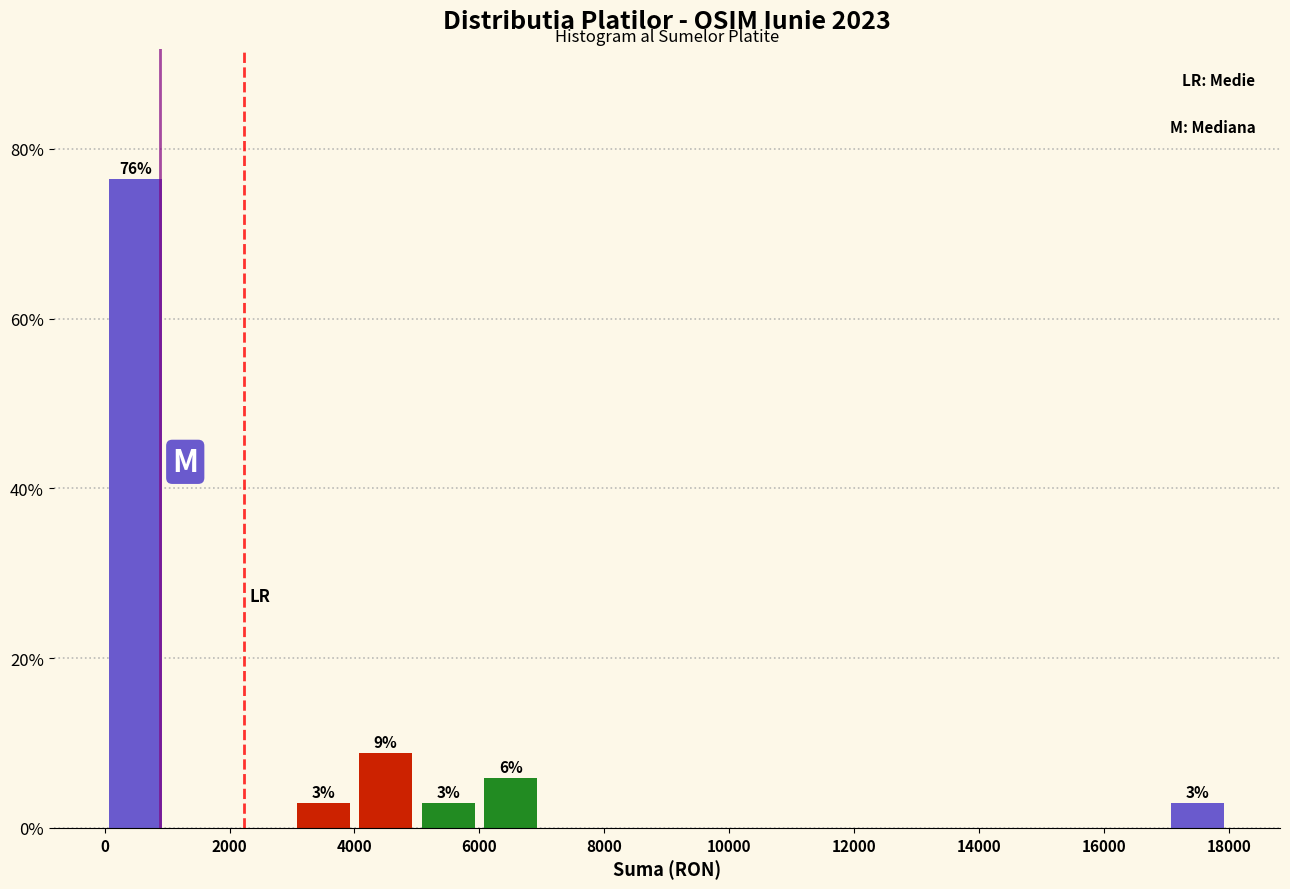

Over which range of the x-axis is the bar tallest?

0 to 1000